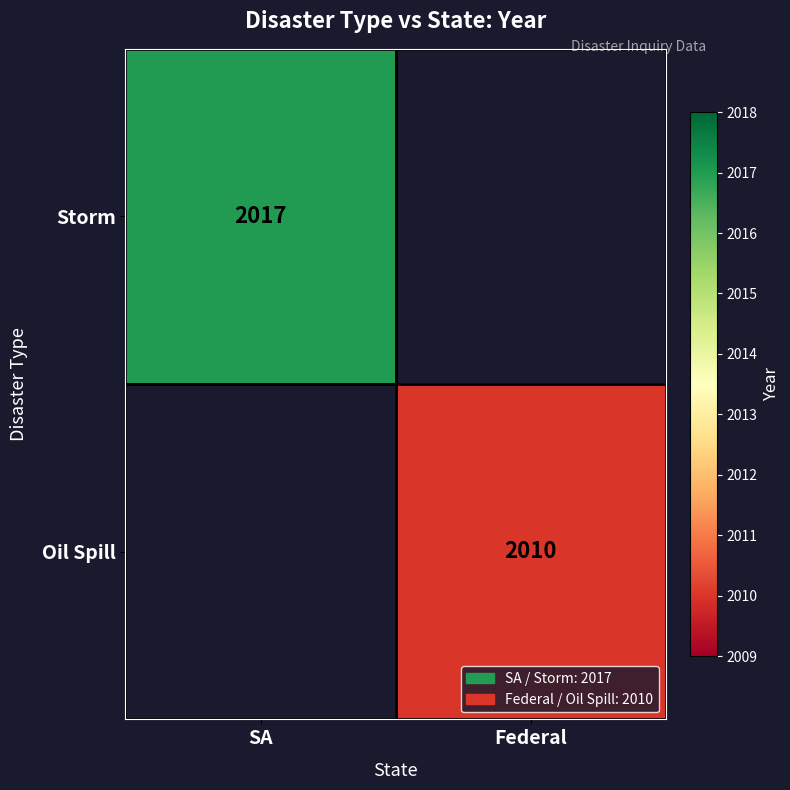

At which category is the sum across all series the highest?

SA